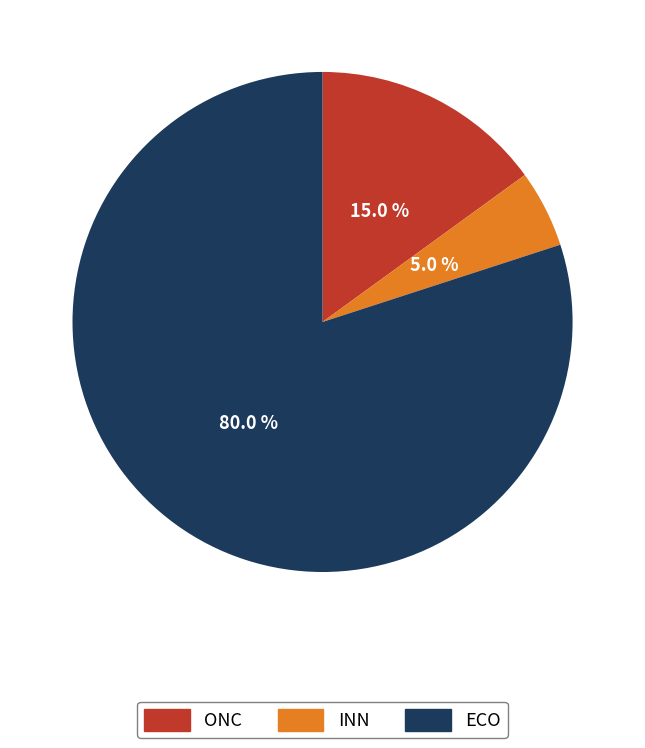

To the nearest percent, what is the difference between the ONC and ECO slice percentages?

65%